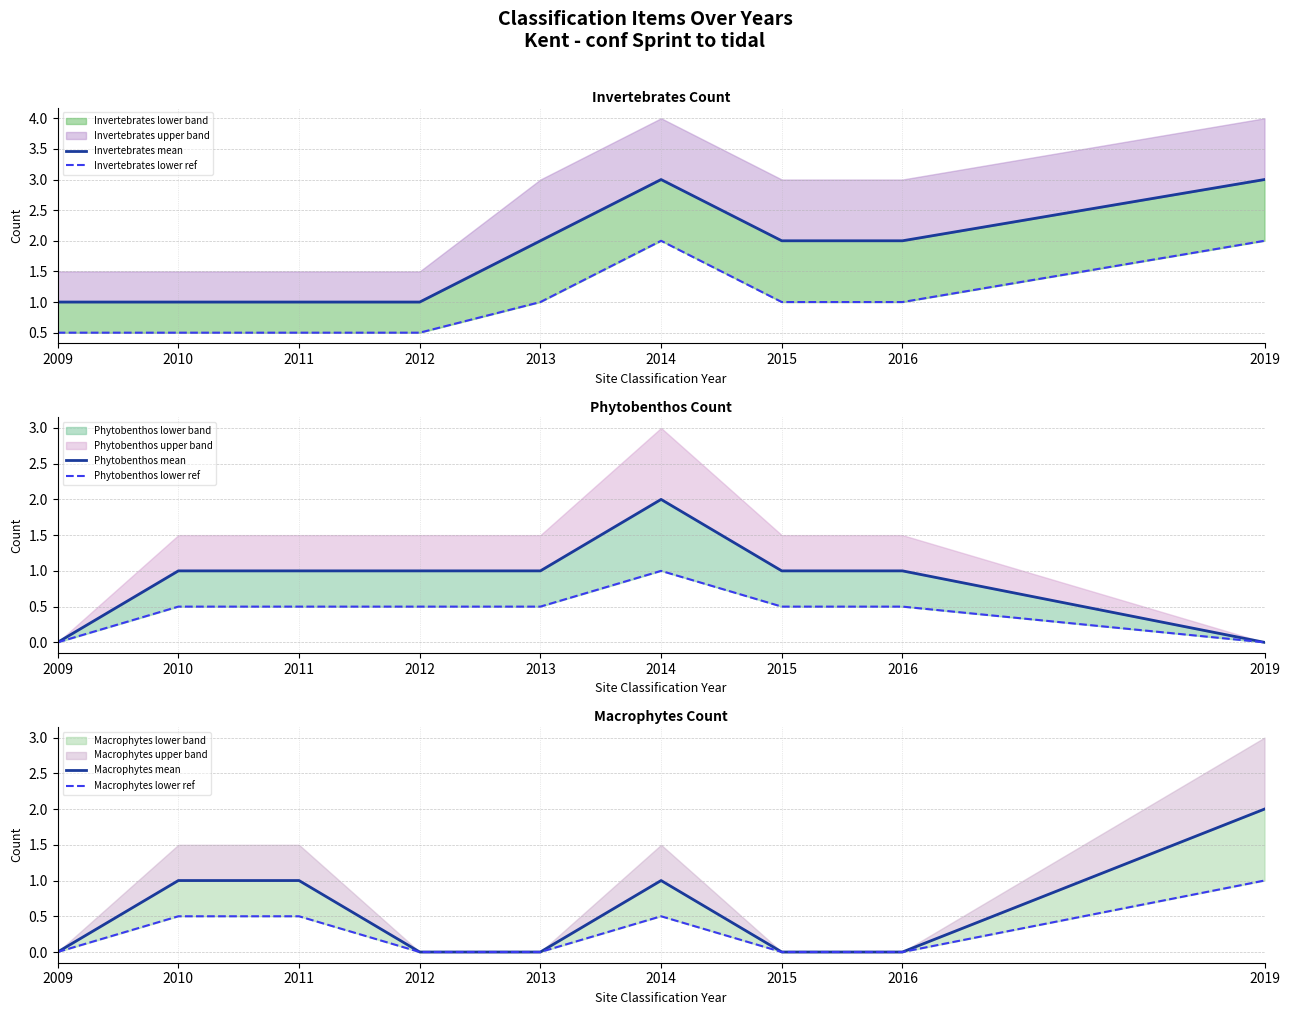

Rank the series by their maximum value, from highest to lowest.

Invertebrates mean, Invertebrates lower ref, Phytobenthos mean, Macrophytes mean, Phytobenthos lower ref, Macrophytes lower ref